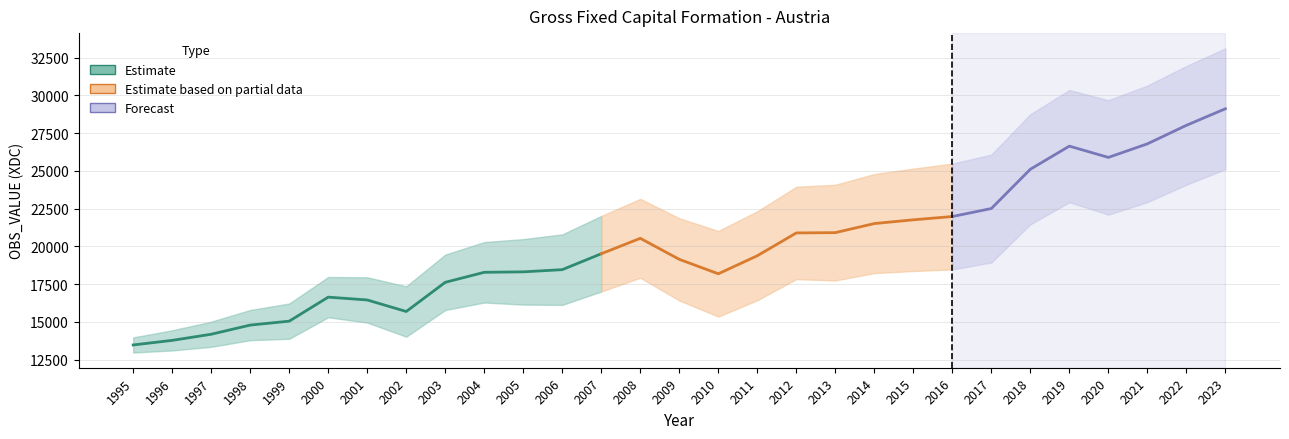

What is the change in value from 2010 to 2018?

+6920.1